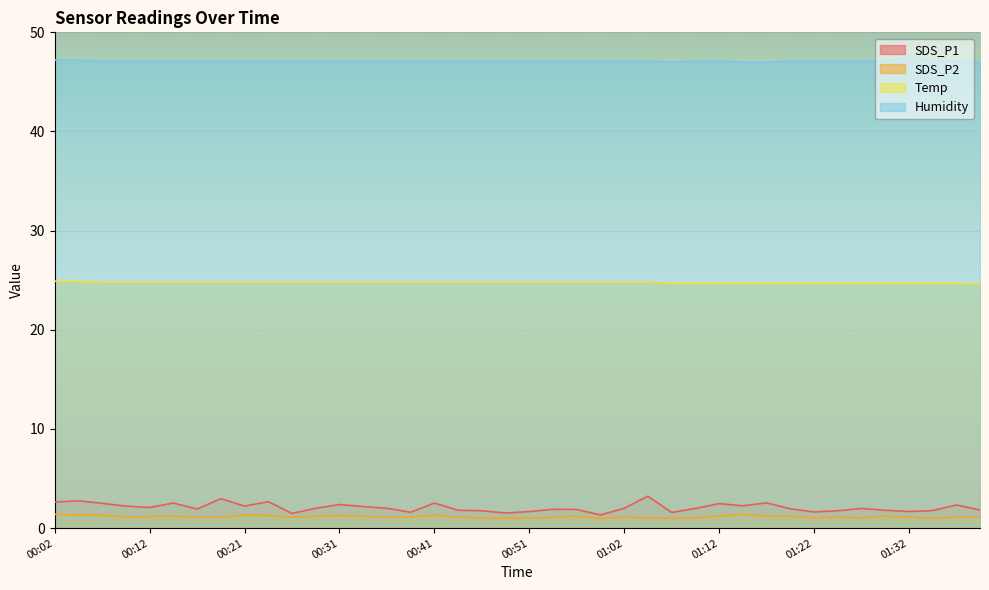

What value does the Humidity series have at 00:29?

47.1